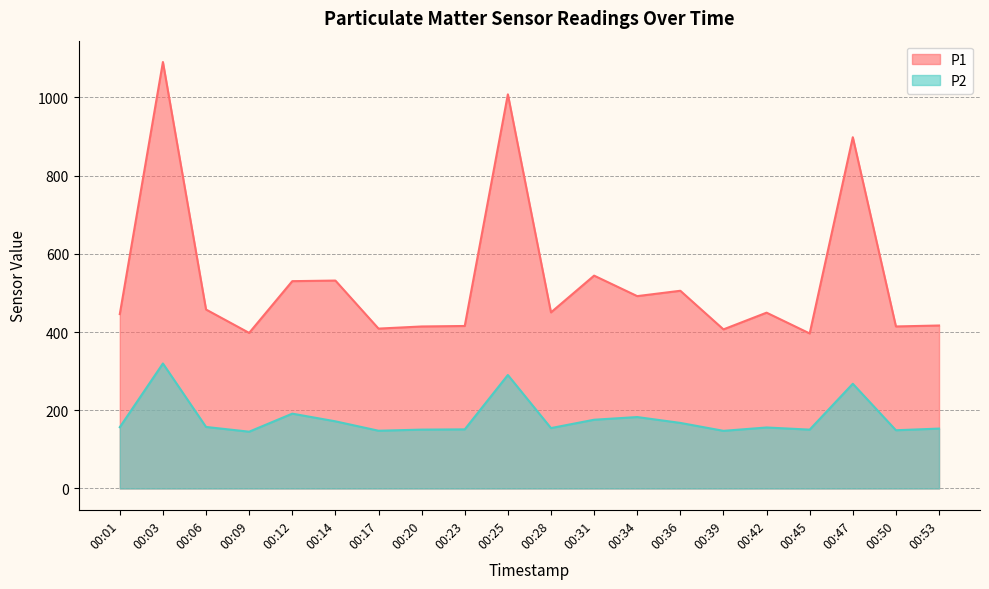

What is the value of the P2 point at the 20th from the left?

153.2